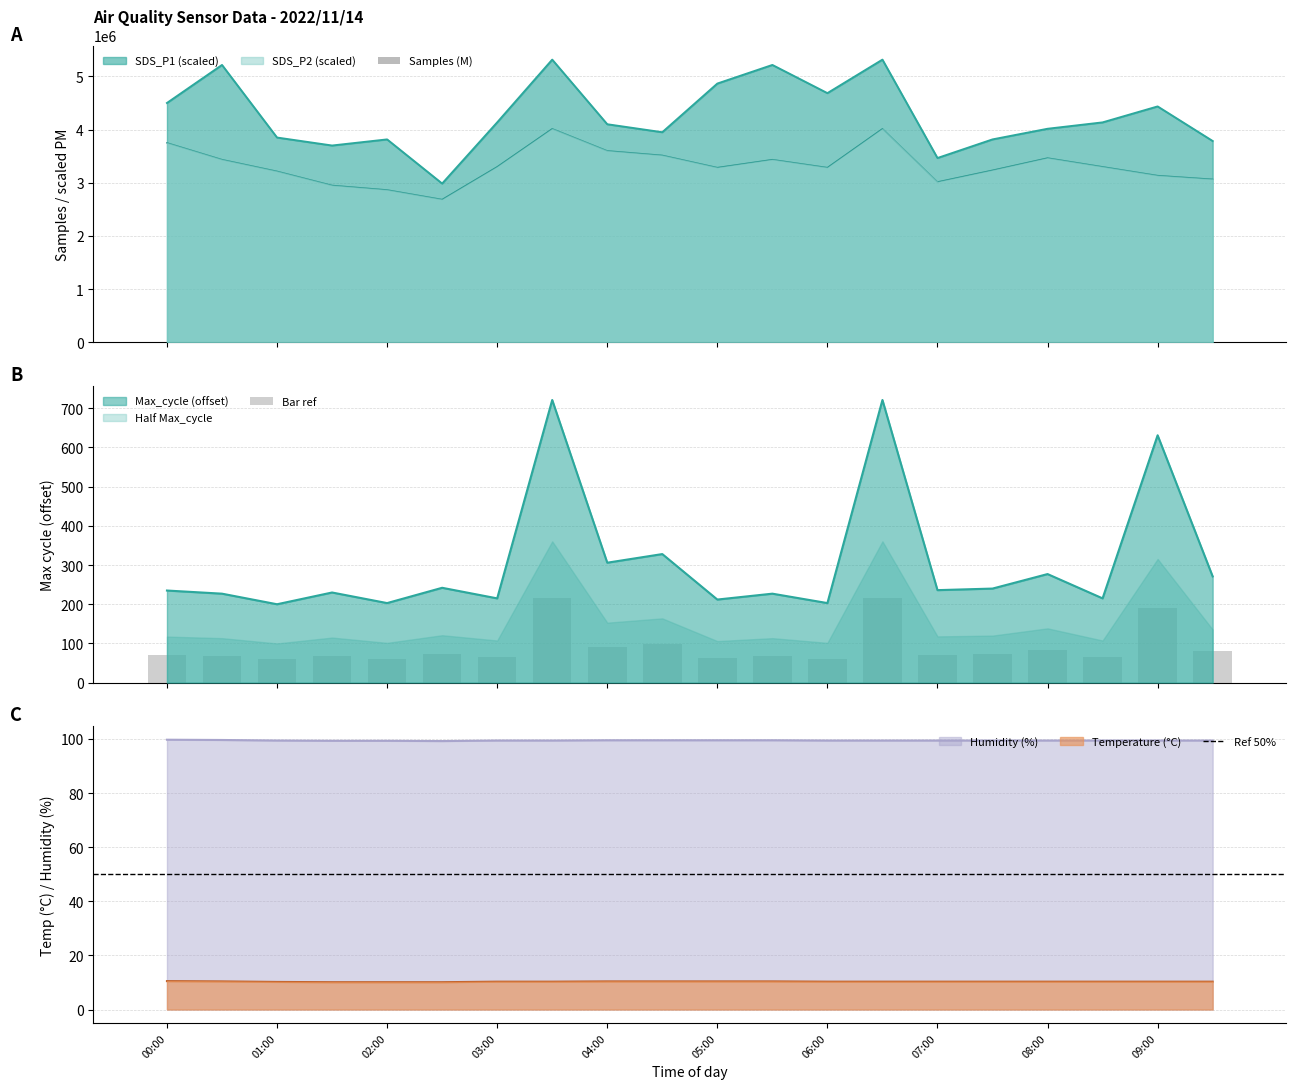

Rank the series at 03:00 from lowest to highest value.

Temp, Humidity, SDS_P2, SDS_P1